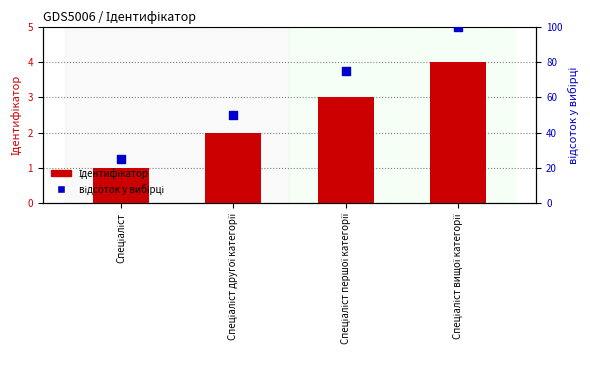

What is the total value across all series at Спеціаліст першої категорії?

78